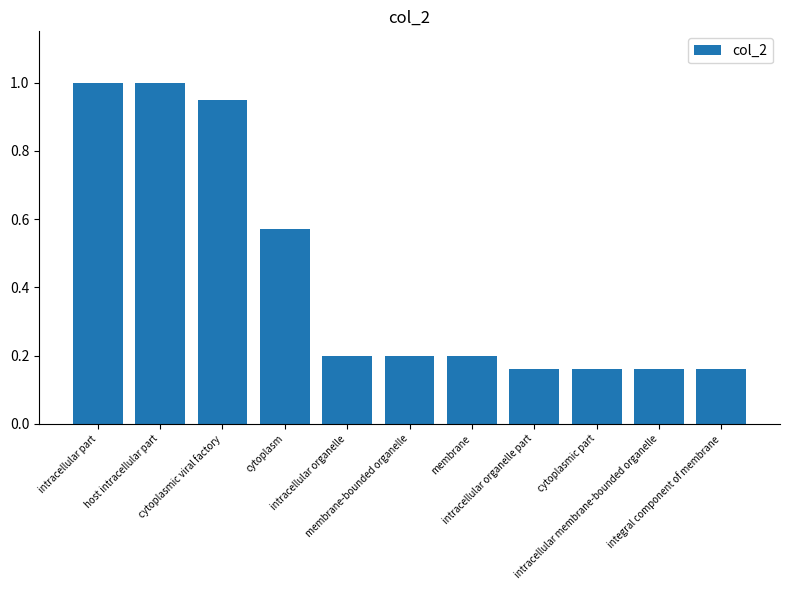

What is the value of the 1st bar from the left?

1.0